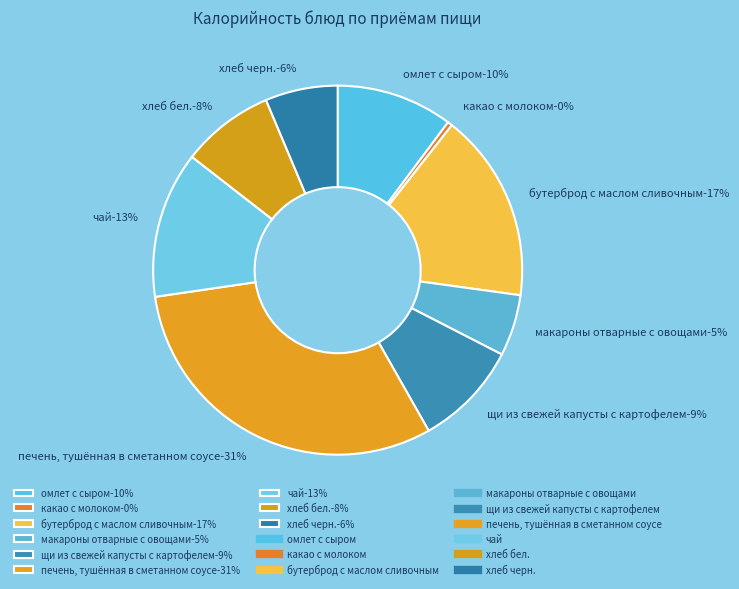

Rank the categories by value from lowest to highest.

какао с молоком, макароны отварные с овощами, хлеб черн., хлеб бел., щи из свежей капусты с картофелем, омлет с сыром, чай, бутерброд с маслом сливочным, печень, тушённая в сметанном соусе